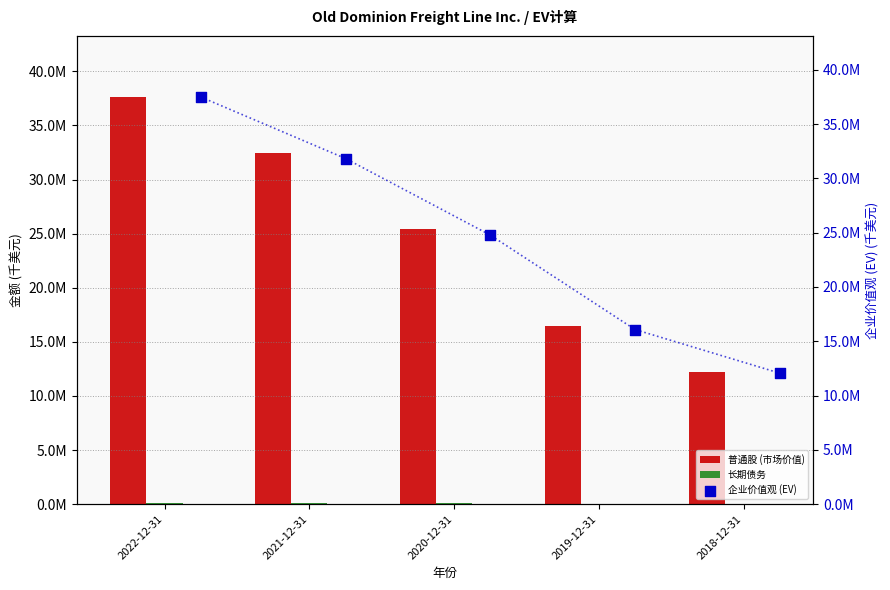

Which series has the largest total across all categories?

普通股 (市场价值)